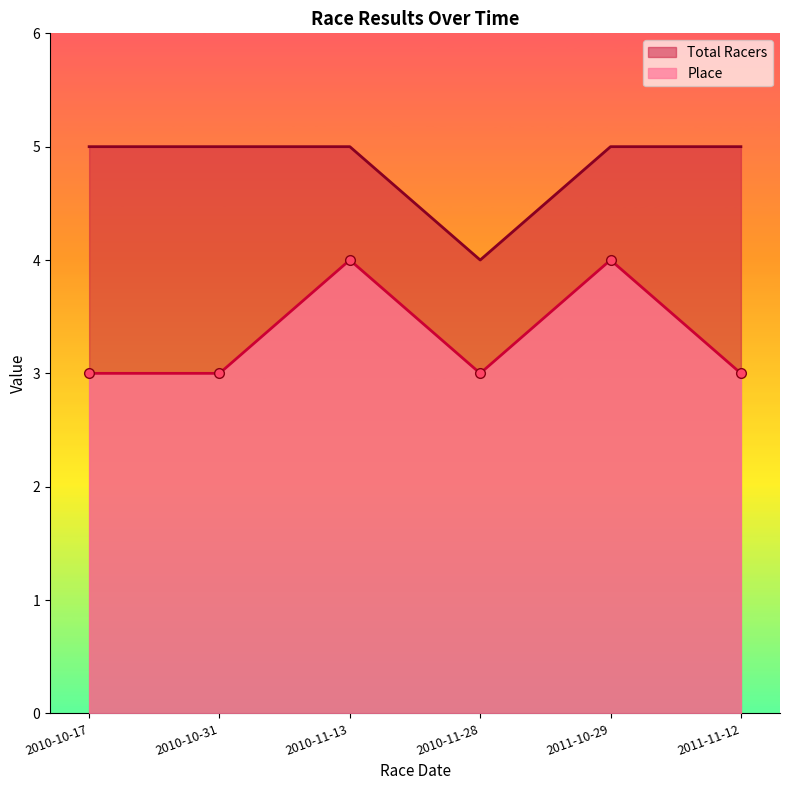

What is the approximate value of Place at 2010-11-28?

3